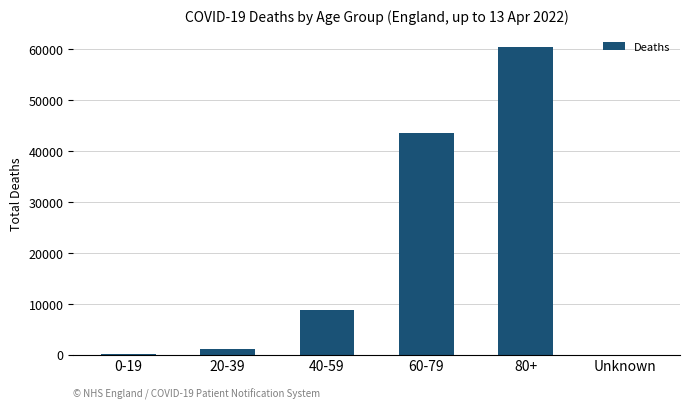

What is the maximum value shown in the chart?

60373